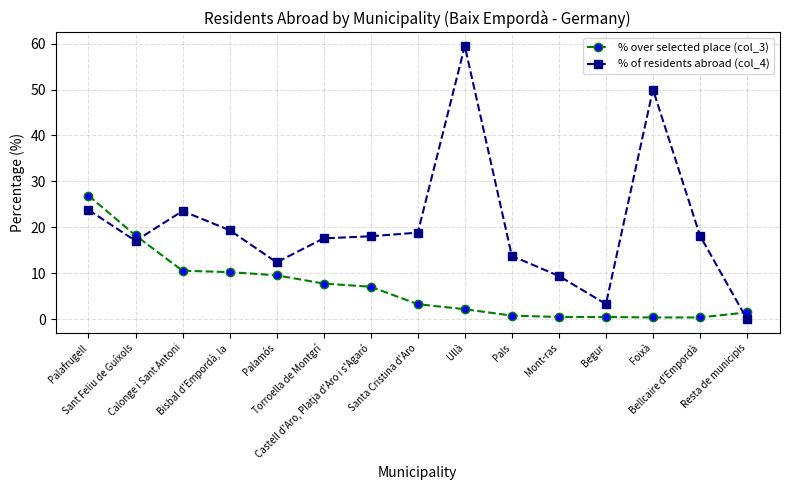

List the series in order of their overall mean, highest first.

% of residents abroad (col_4), % over selected place (col_3)